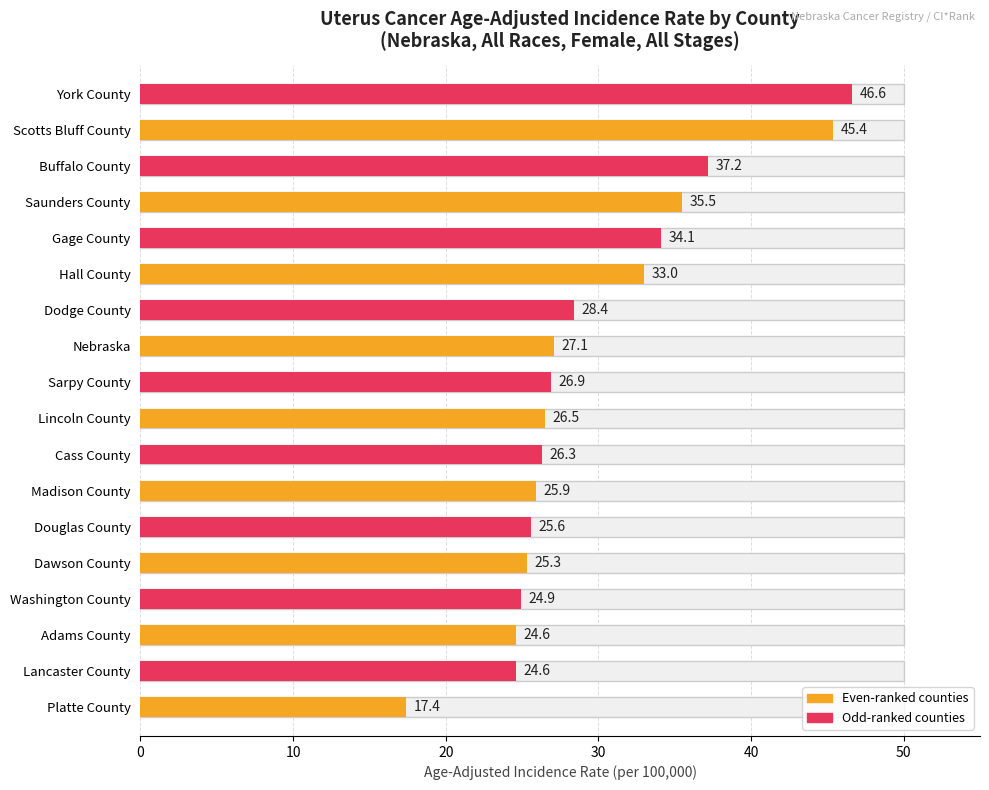

What is the difference between the maximum and minimum values?

29.2